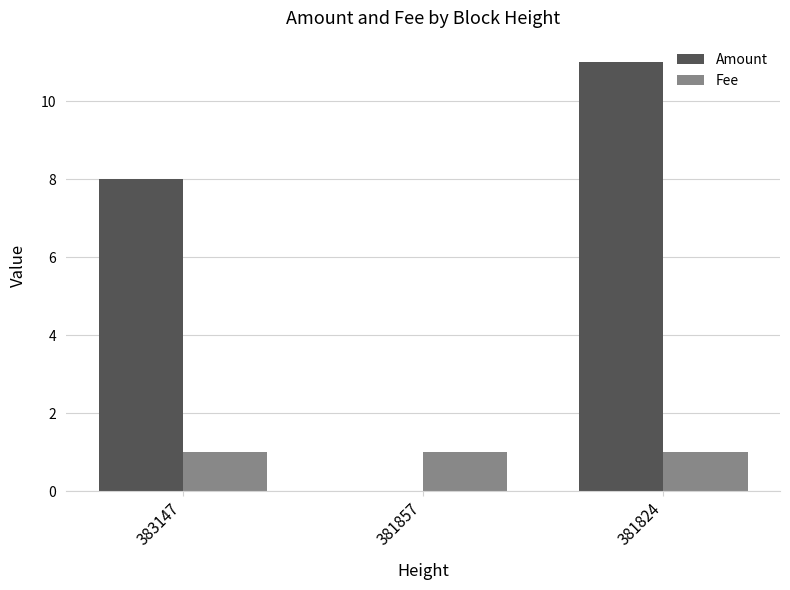

What is the greatest value displayed?

11